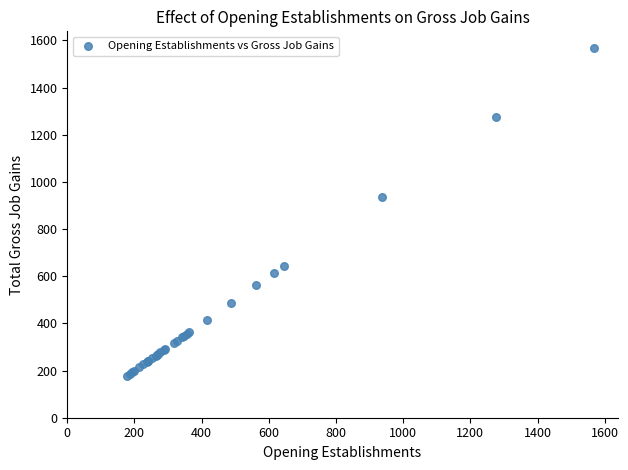

What Y value in the scatter plot is closest to 873?

938